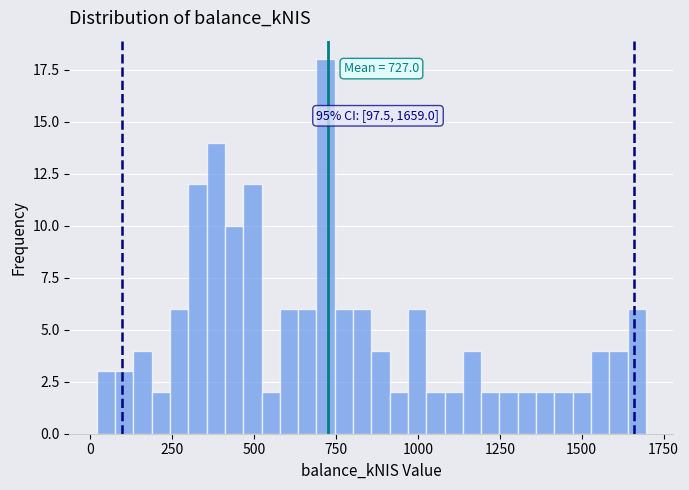

Around what value on the x-axis is the tallest bar? Give the approximate position of its centre, as read against the axis.

700